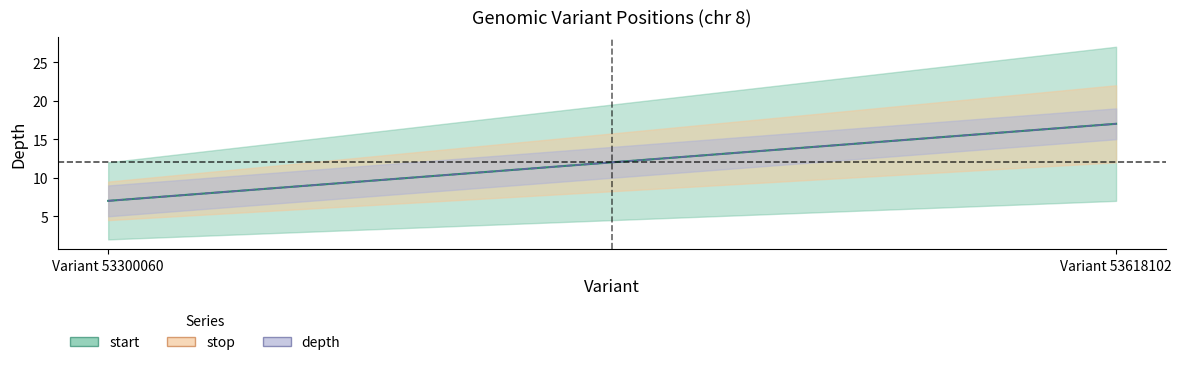

Which has a higher value, Variant 53300060 or Variant 53618102?

Variant 53618102